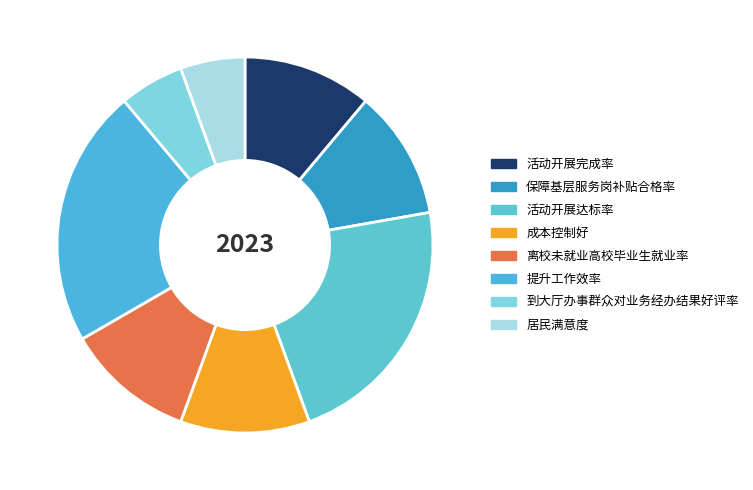

What is the ratio of the value at 保障基层服务岗补贴合格率 to the value at 到大厅办事群众对业务经办结果好评率?

2.0